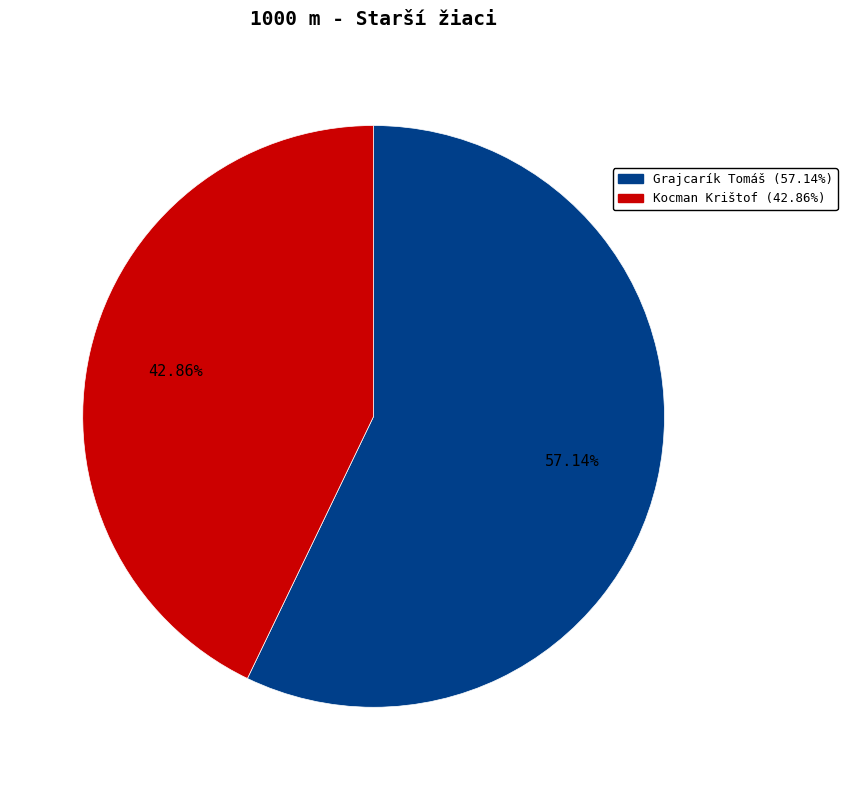

Which slice is the smallest?

Kocman Krištof